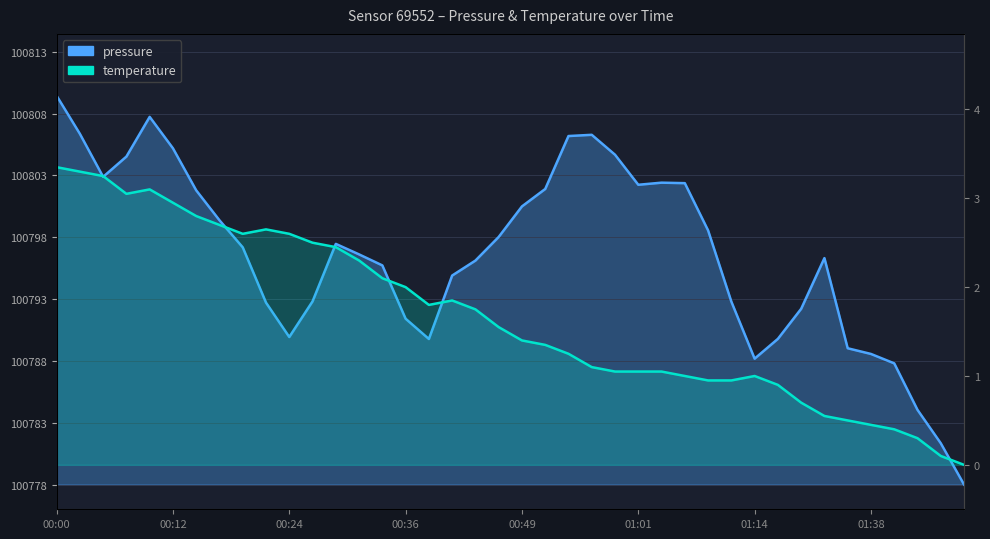

Which series has the widest spread of values?

pressure